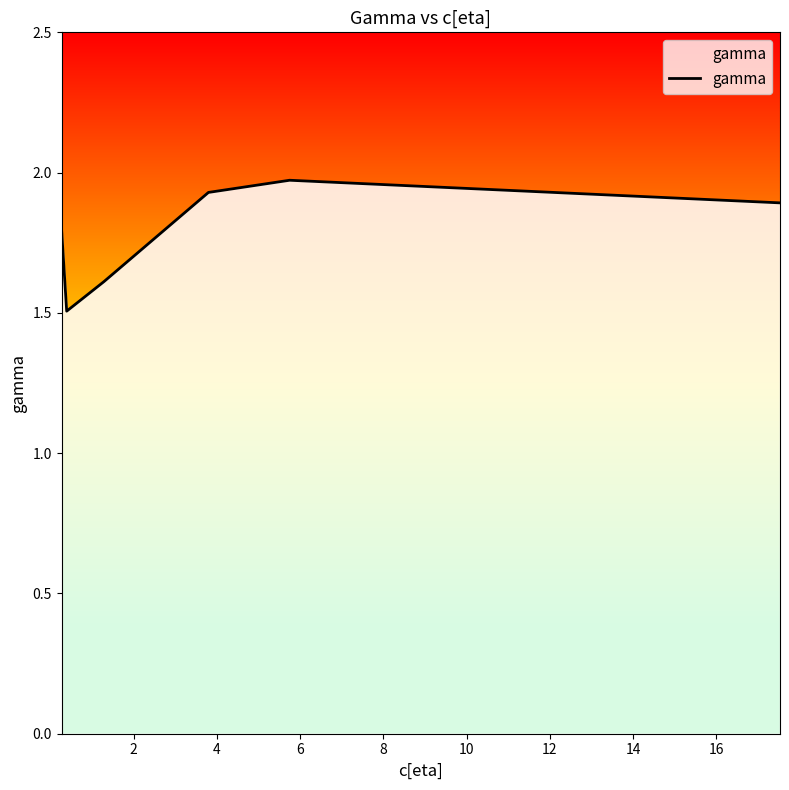

True or false: the data has more than 2 interior local peaks.

False